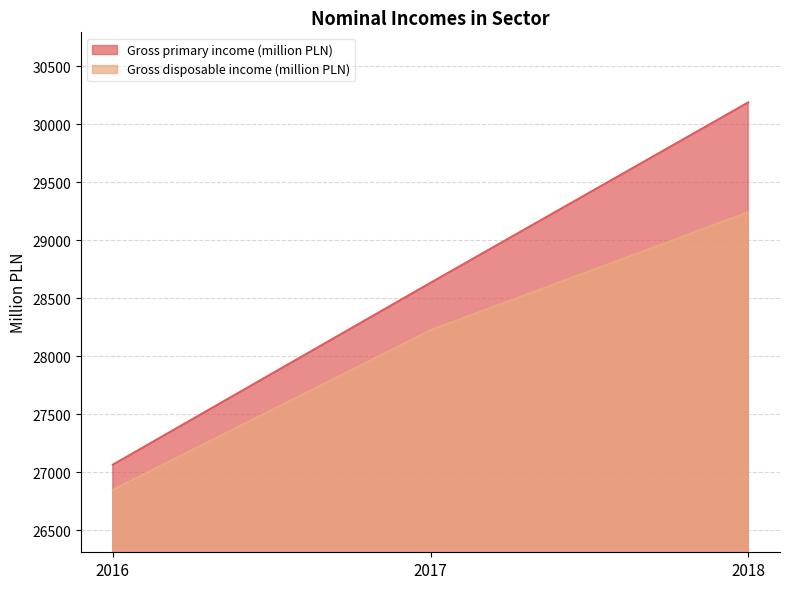

Rank the series by their maximum value, from highest to lowest.

Gross primary income (million PLN), Gross disposable income (million PLN)